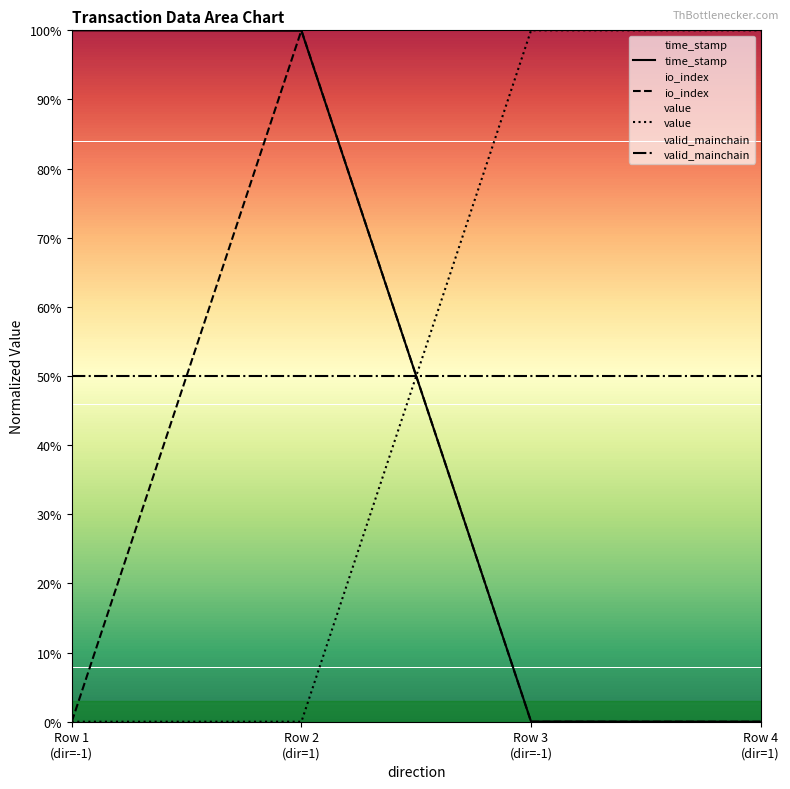

True or false: io_index has a value of 47.9 at Row 4
(dir=1).

False